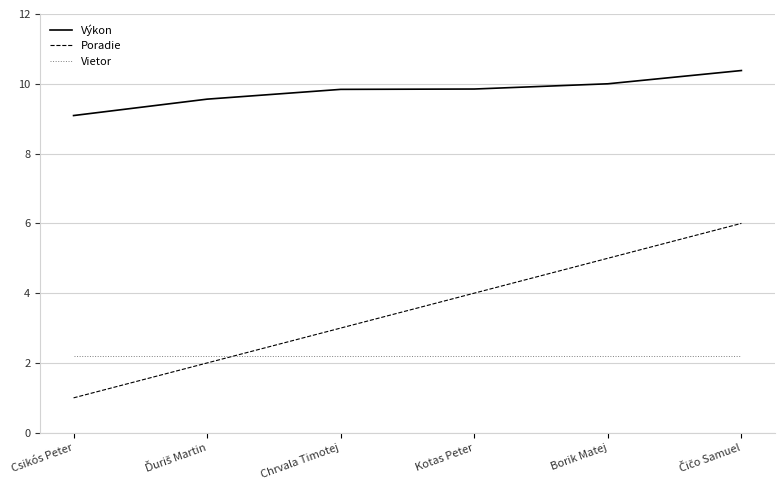

How many distinct data groups are displayed?

3